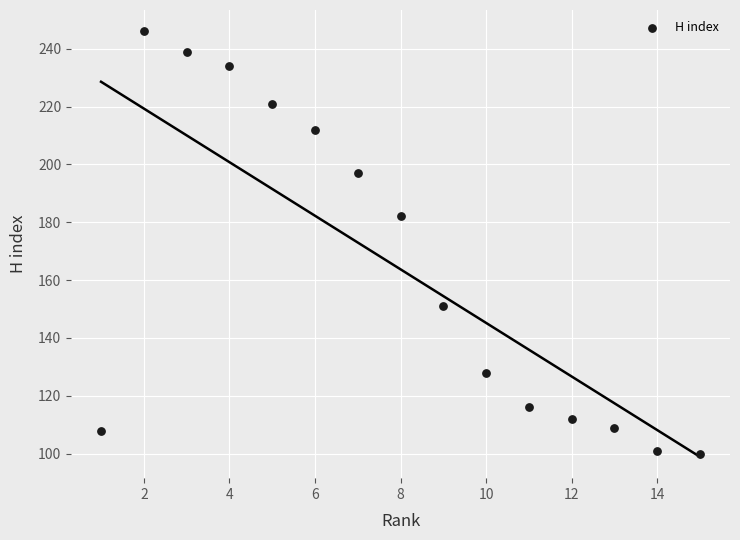

What is the range of Y values (max minus min)?

146